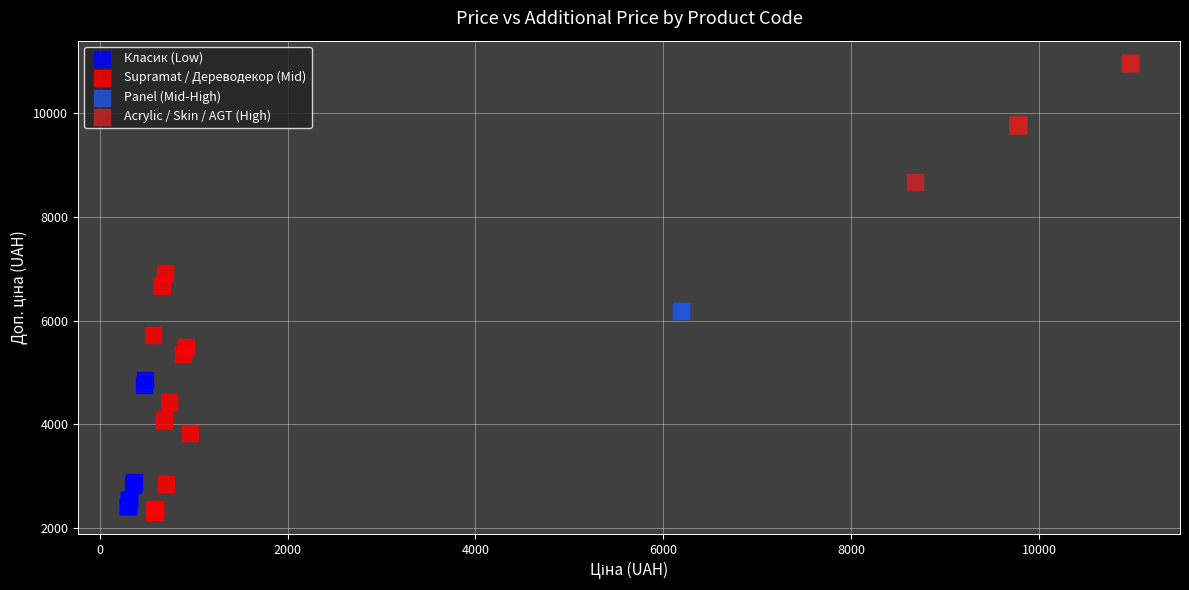

What are all the series names shown in the legend?

Класик (Low), Supramat / Дереводекор (Mid), Panel (Mid-High), Acrylic / Skin / AGT (High)